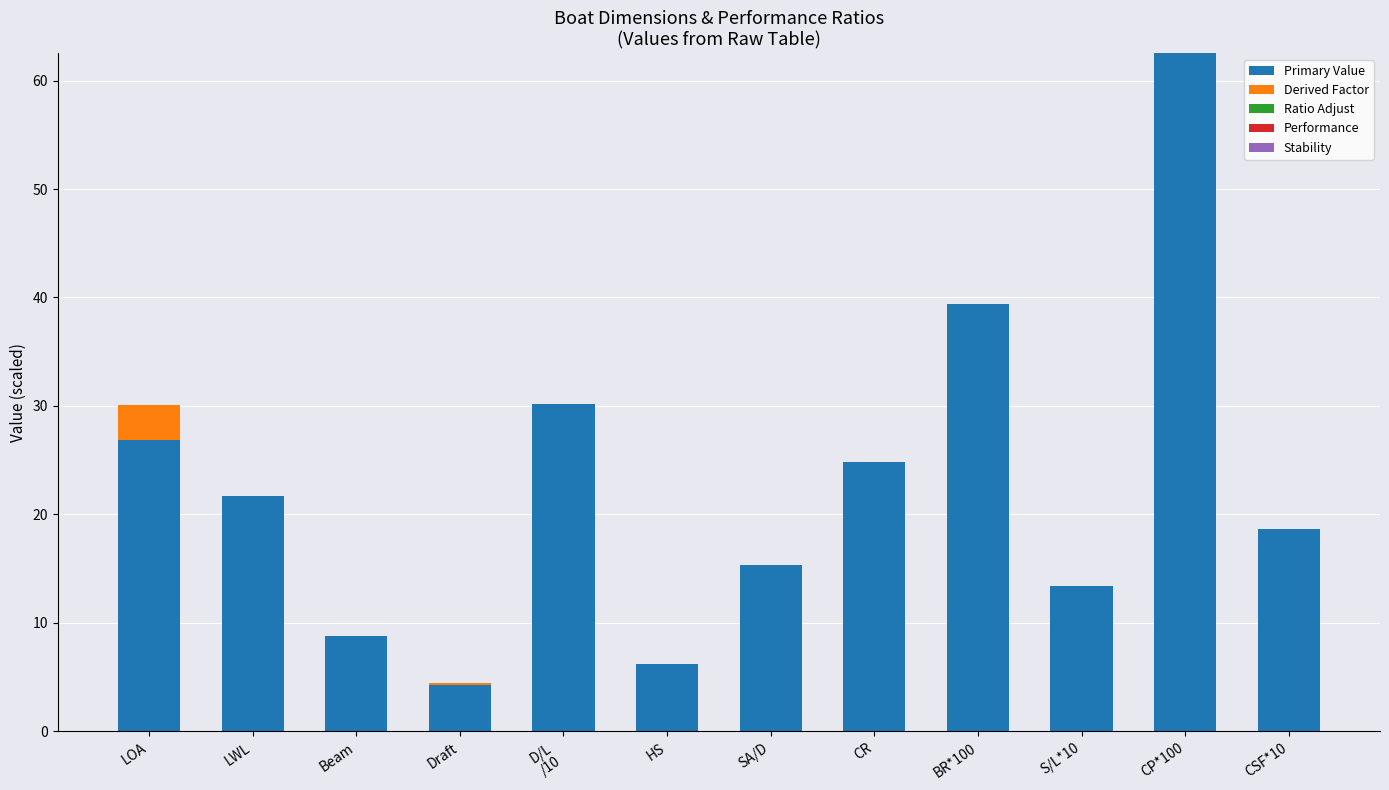

What is the sum of all Primary Value values?

272.3